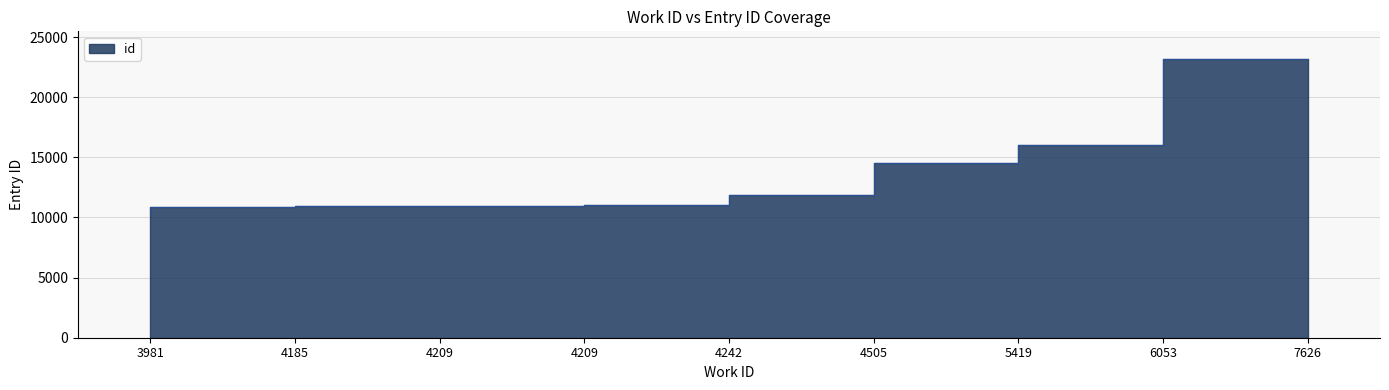

List the labels in order of value, largest first.

7626, 6053, 5419, 4505, 4242, 4209, 4209, 4185, 3981